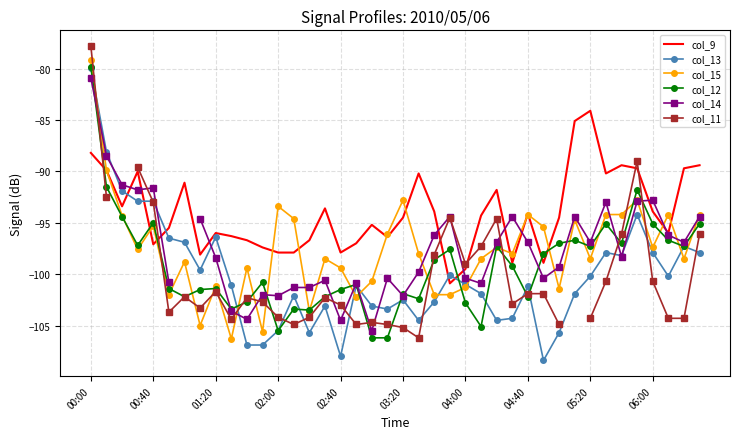

Between 22 and 26, which is larger?

26